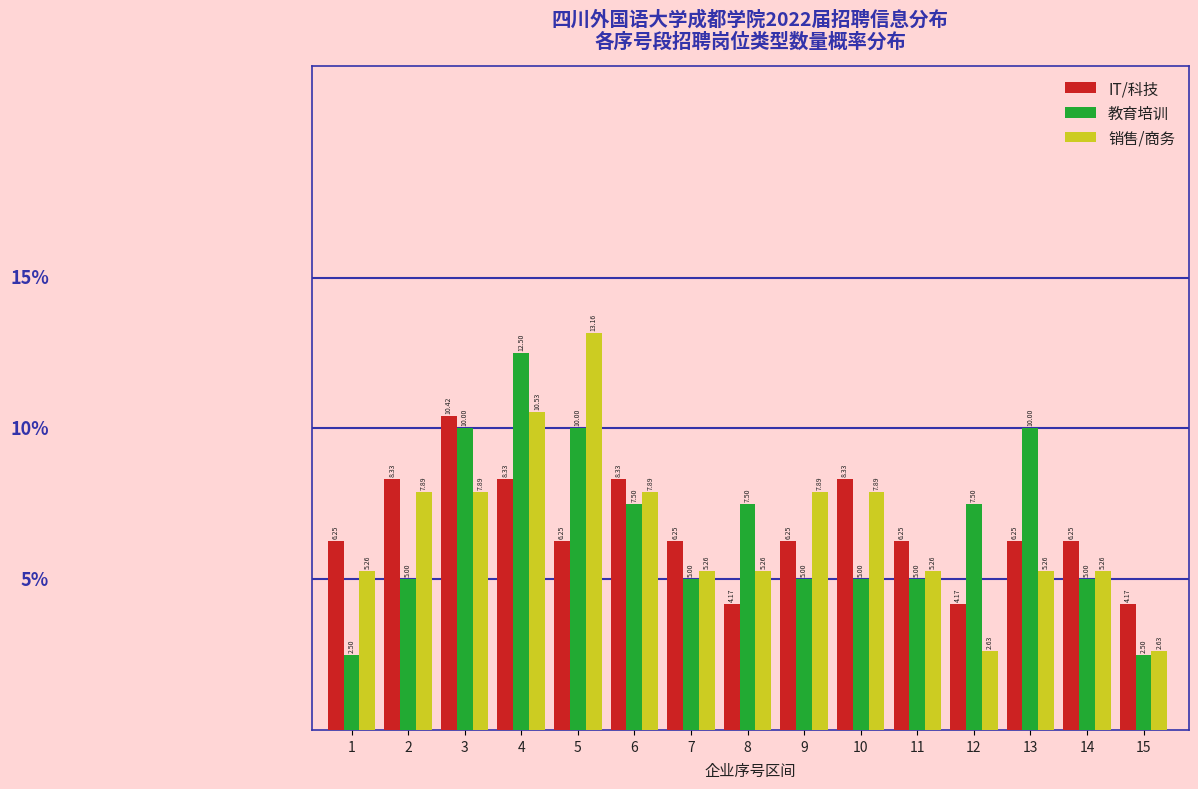

Which series has the largest range (max minus min)?

销售/商务